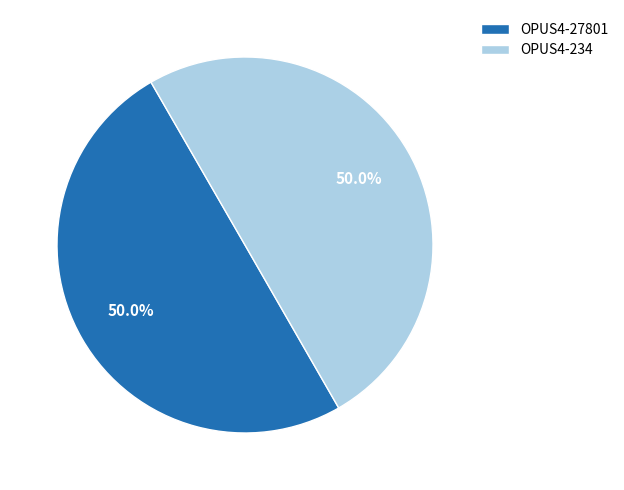

Count the number of slices in the pie.

2